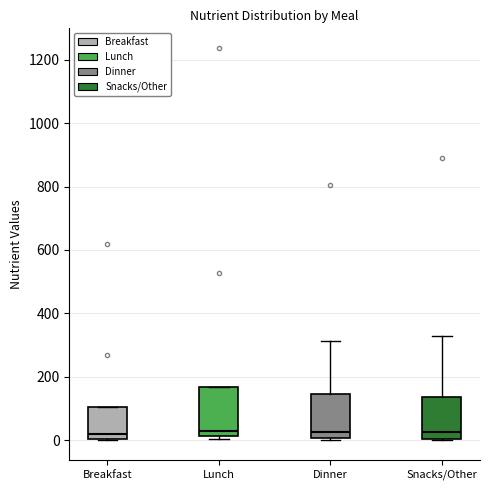

Where is the lower edge of the box for Lunch on the y-axis? The values are not printed on the chart, so give them approximately, as read against the axis.

20